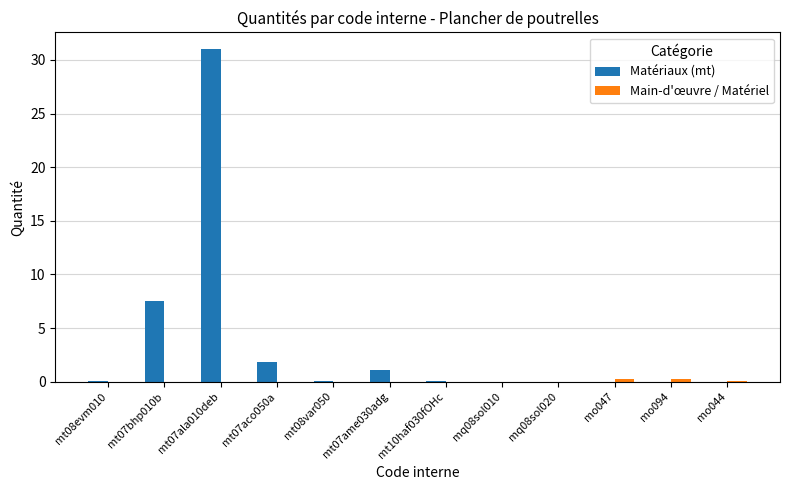

What is the sum of all Matériaux (mt) values?

41.6